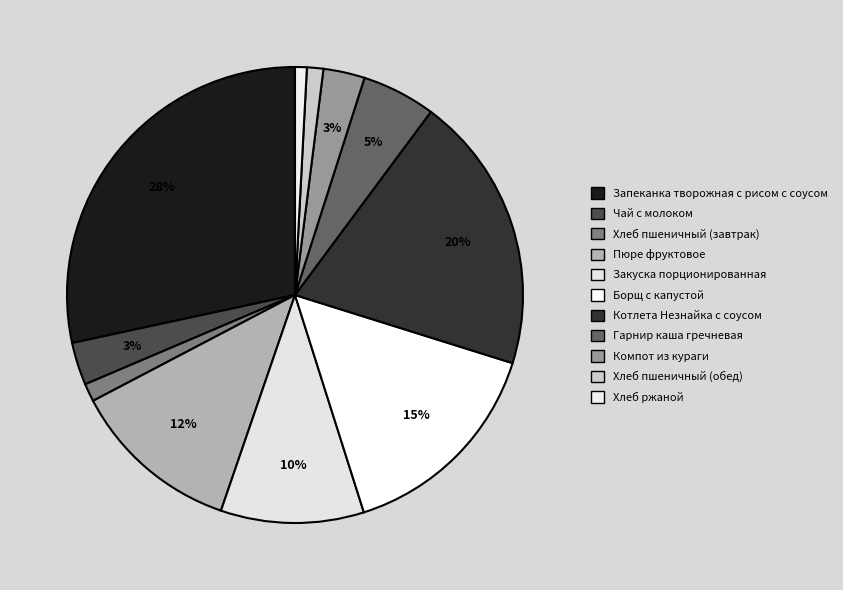

Count the number of slices in the pie.

11